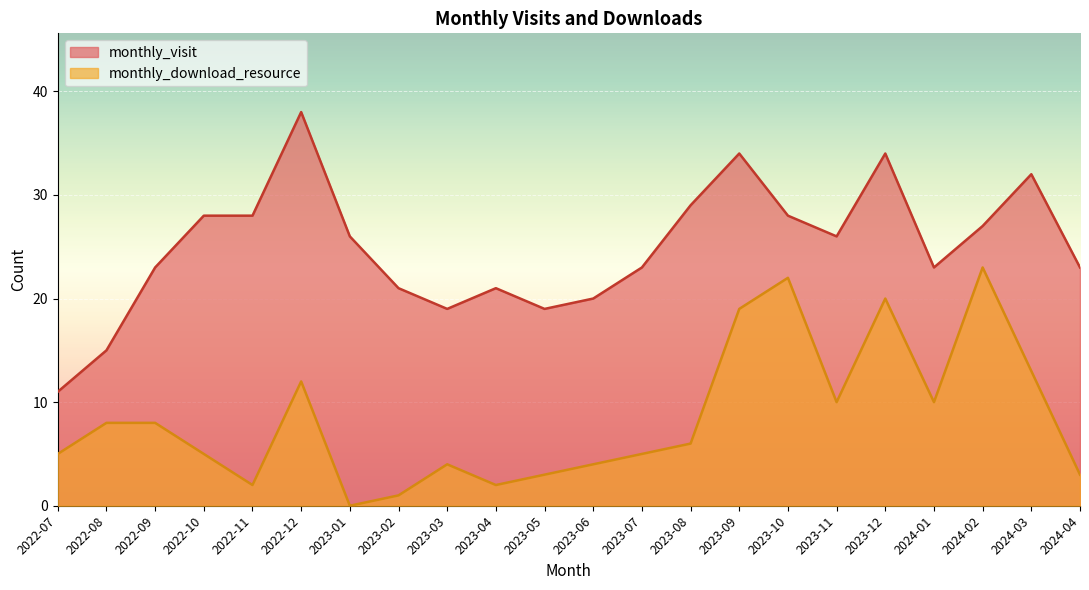

True or false: monthly_download_resource has a value of 3 at 2022-11.

False